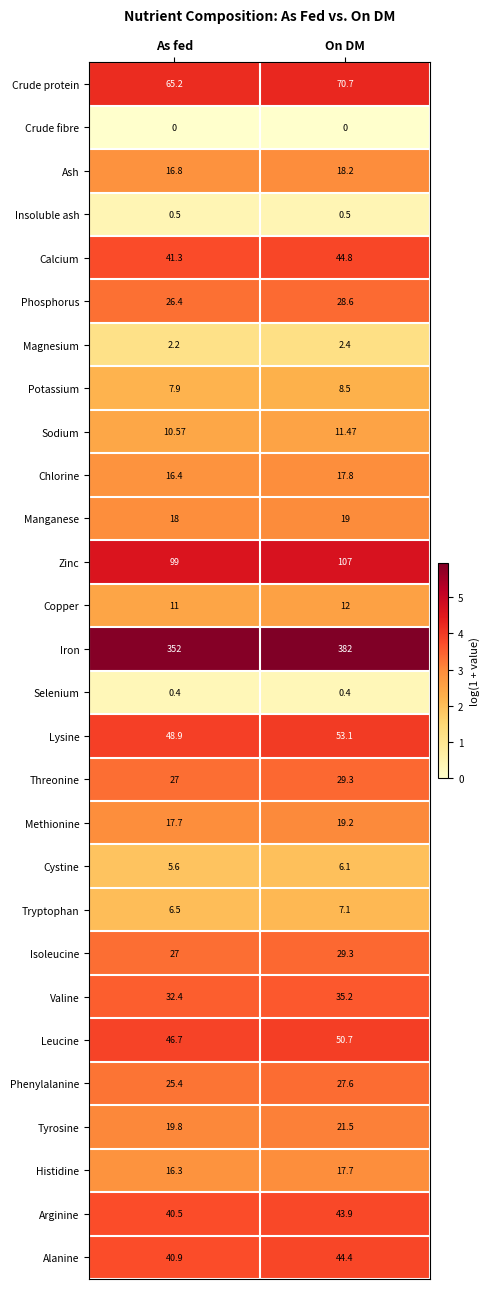

Rank the categories by Lysine value from lowest to highest.

As fed, On DM